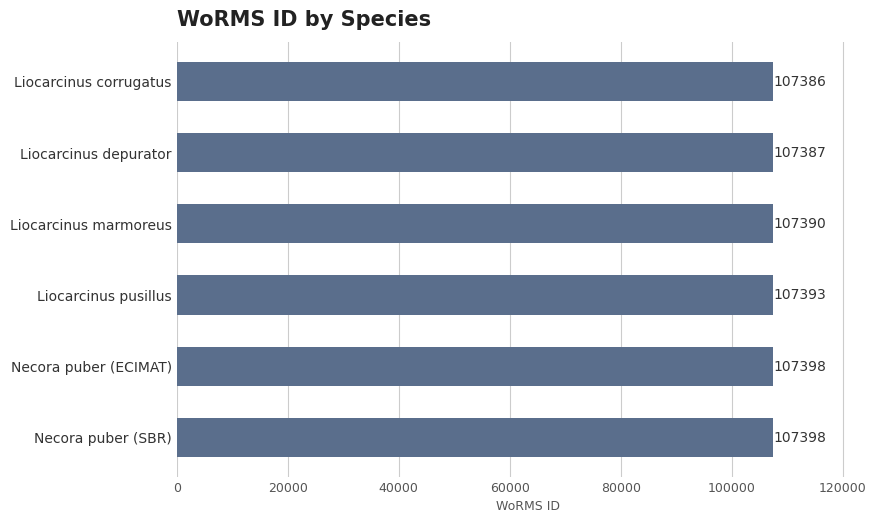

The chart shows a value of 107393 at Liocarcinus pusillus. True or false?

True